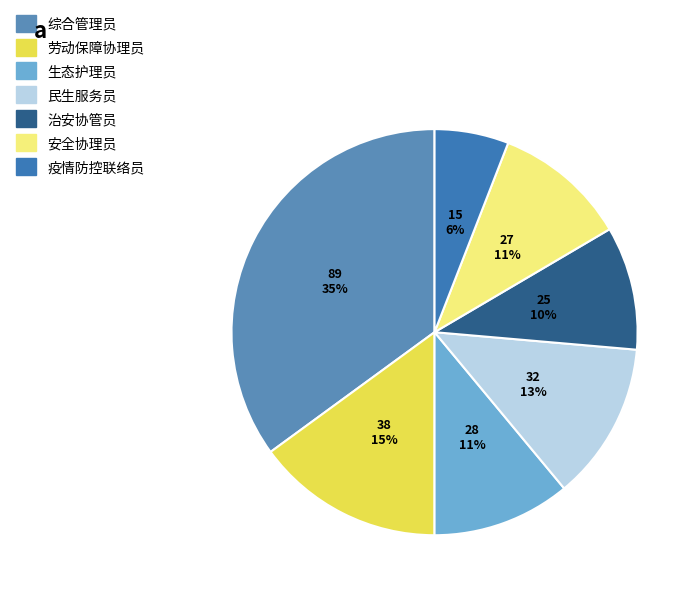

Is there a majority slice in this chart?

No